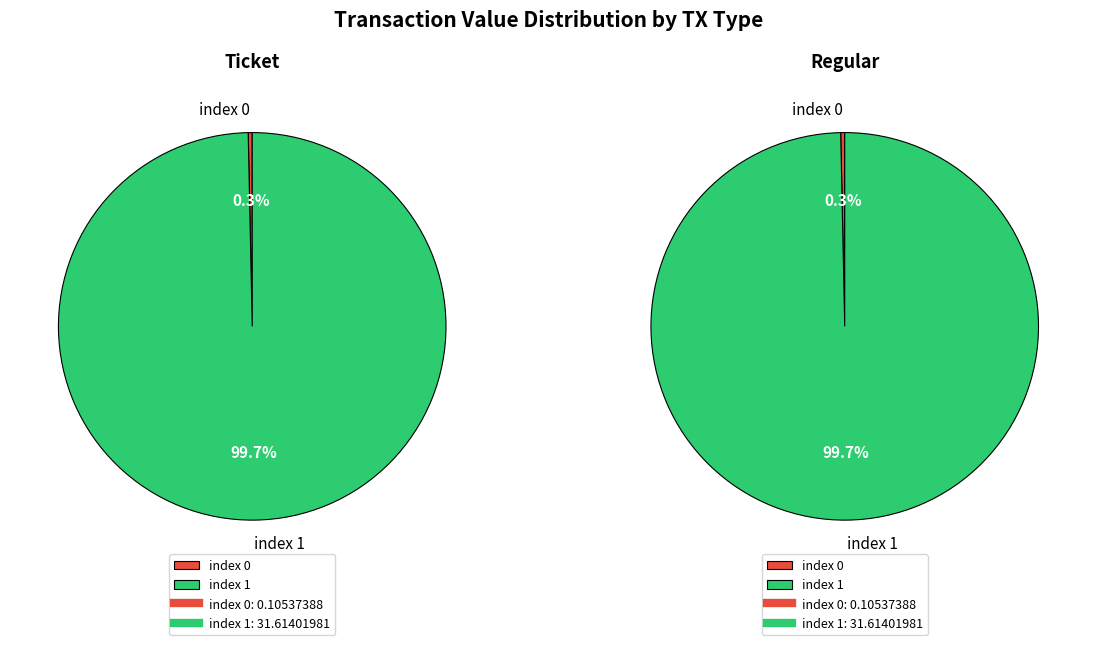

To the nearest percent, what is the difference between the largest and smallest slice percentages?

99%